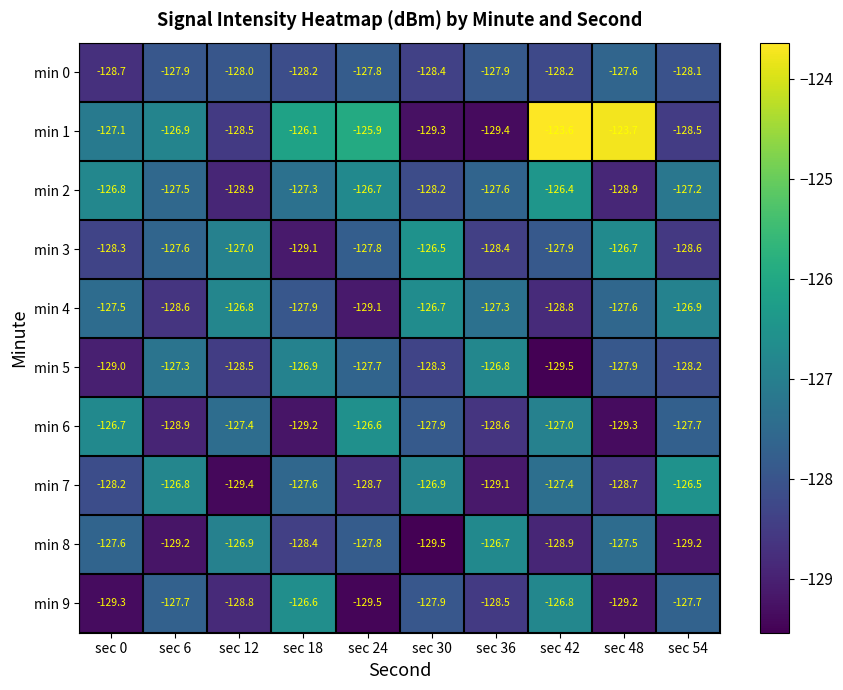

What is the greatest value displayed?

-123.6